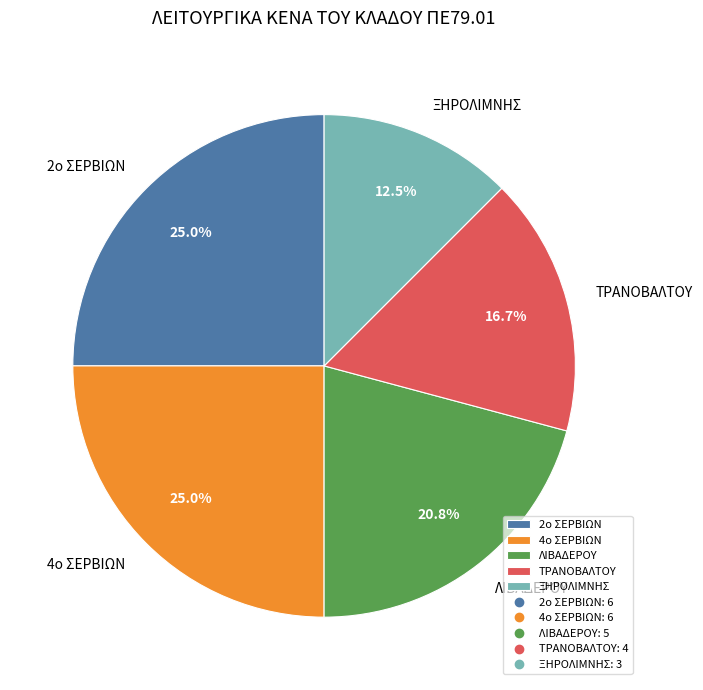

To the nearest percent, what is the difference between the ΤΡΑΝΟΒΑΛΤΟΥ and 2ο ΣΕΡΒΙΩΝ slice percentages?

8%